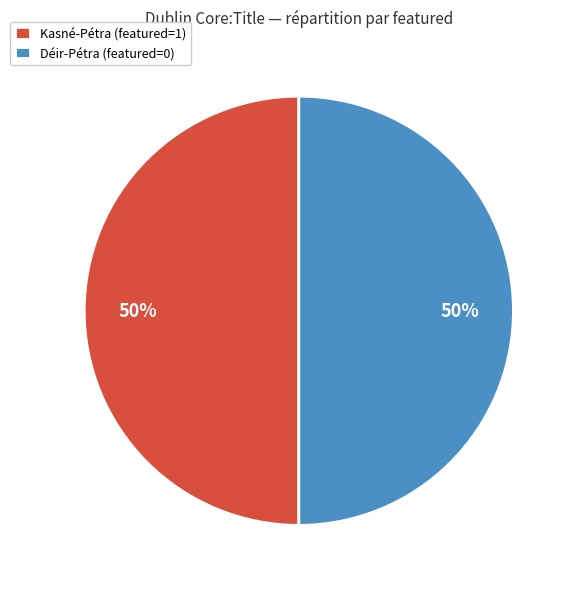

Is it true that Kasné-Pétra (featured=1) is 50% of the pie?

True